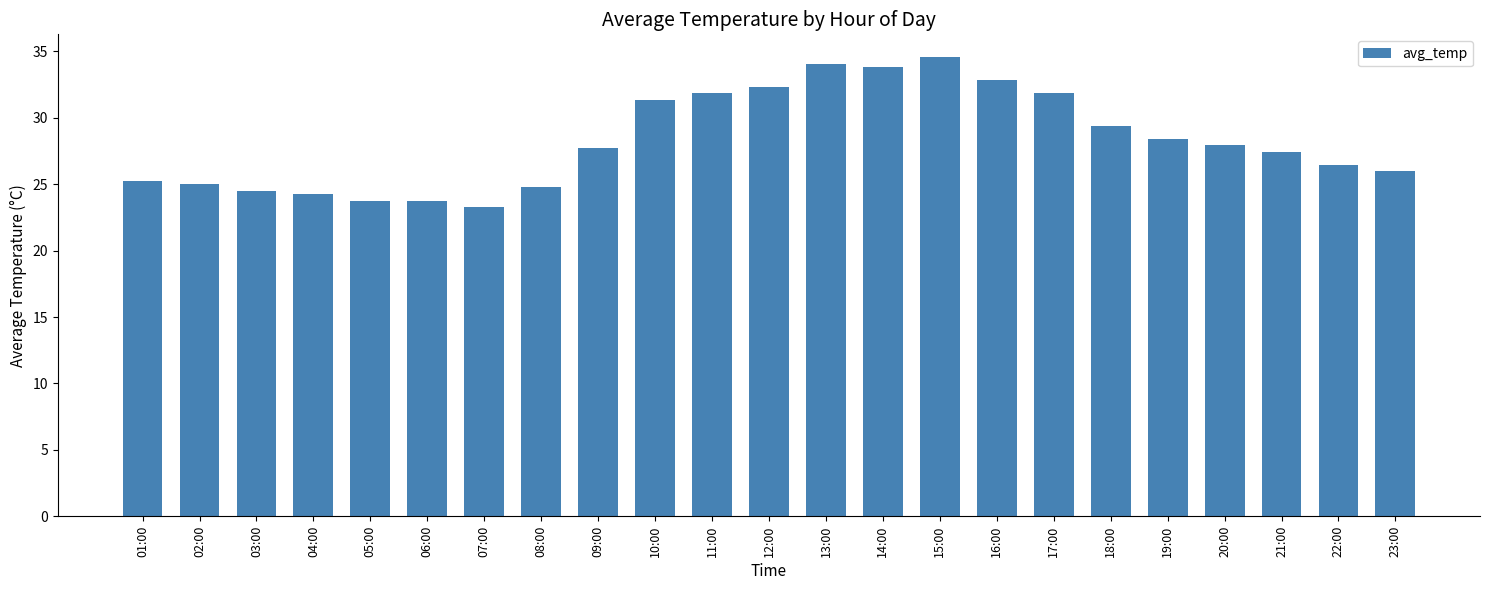

What is the ratio of the value at 19:00 to the value at 16:00?

0.9